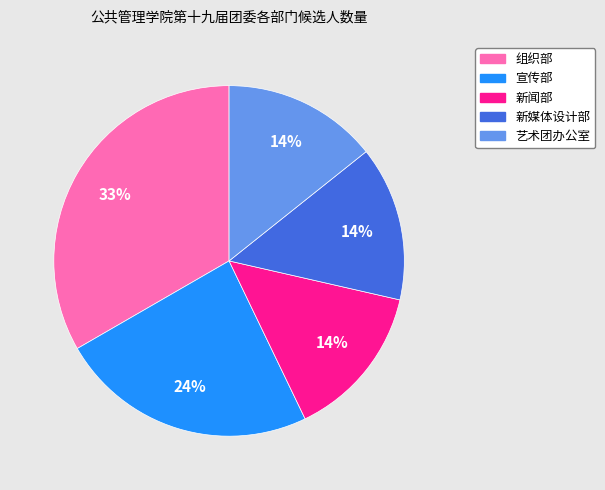

To the nearest percent, what percentage of the pie is 新闻部?

14%